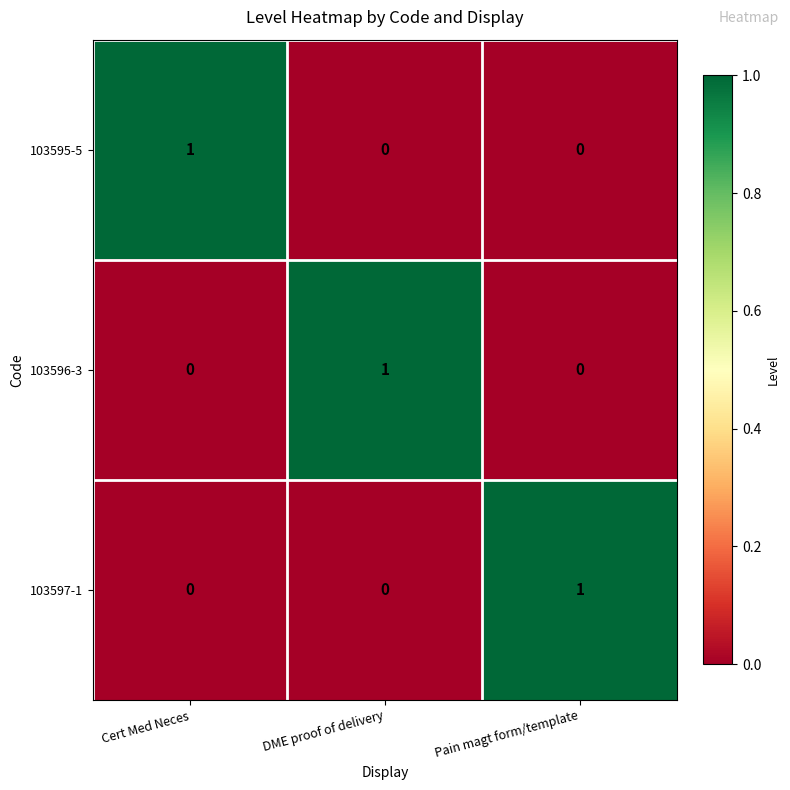

What is the total value across all series at DME proof of delivery?

1